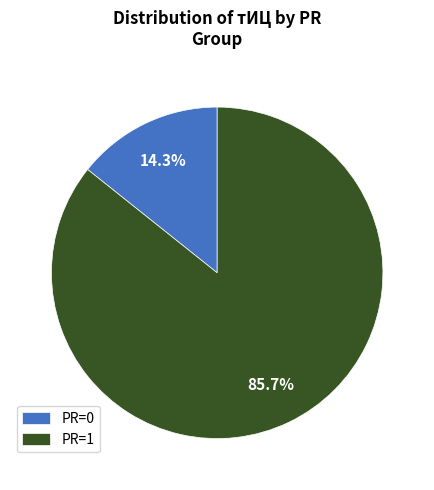

Which has a higher value, PR=1 or PR=0?

PR=1